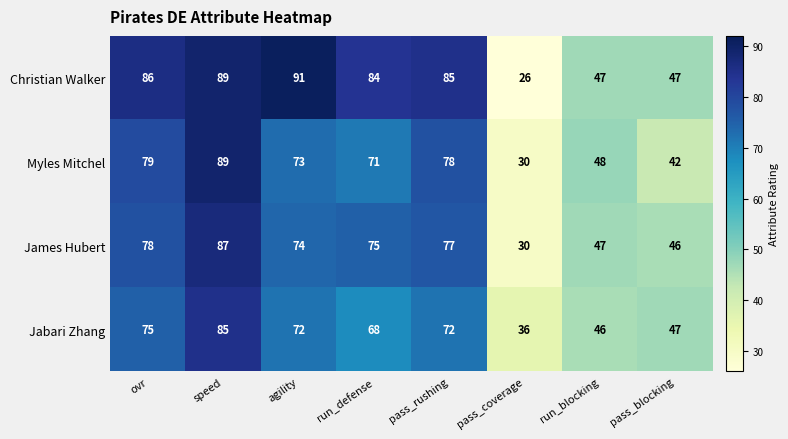

What is the difference between the maximum and minimum values in the Christian Walker series?

65